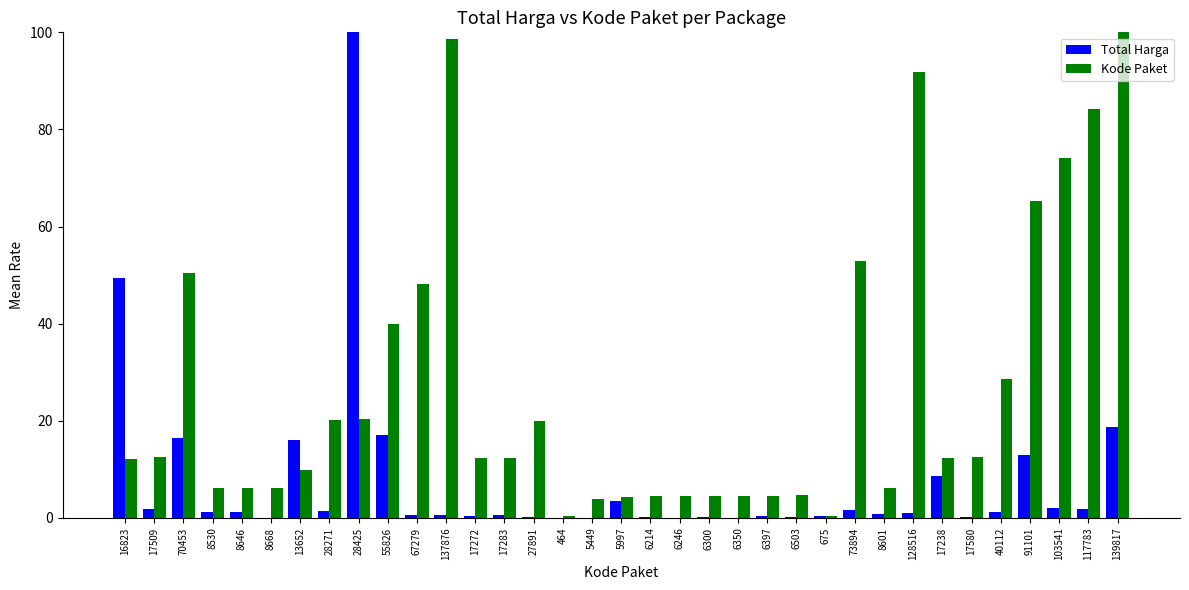

Between 40112 and 139817, which series saw the biggest shift?

Kode Paket